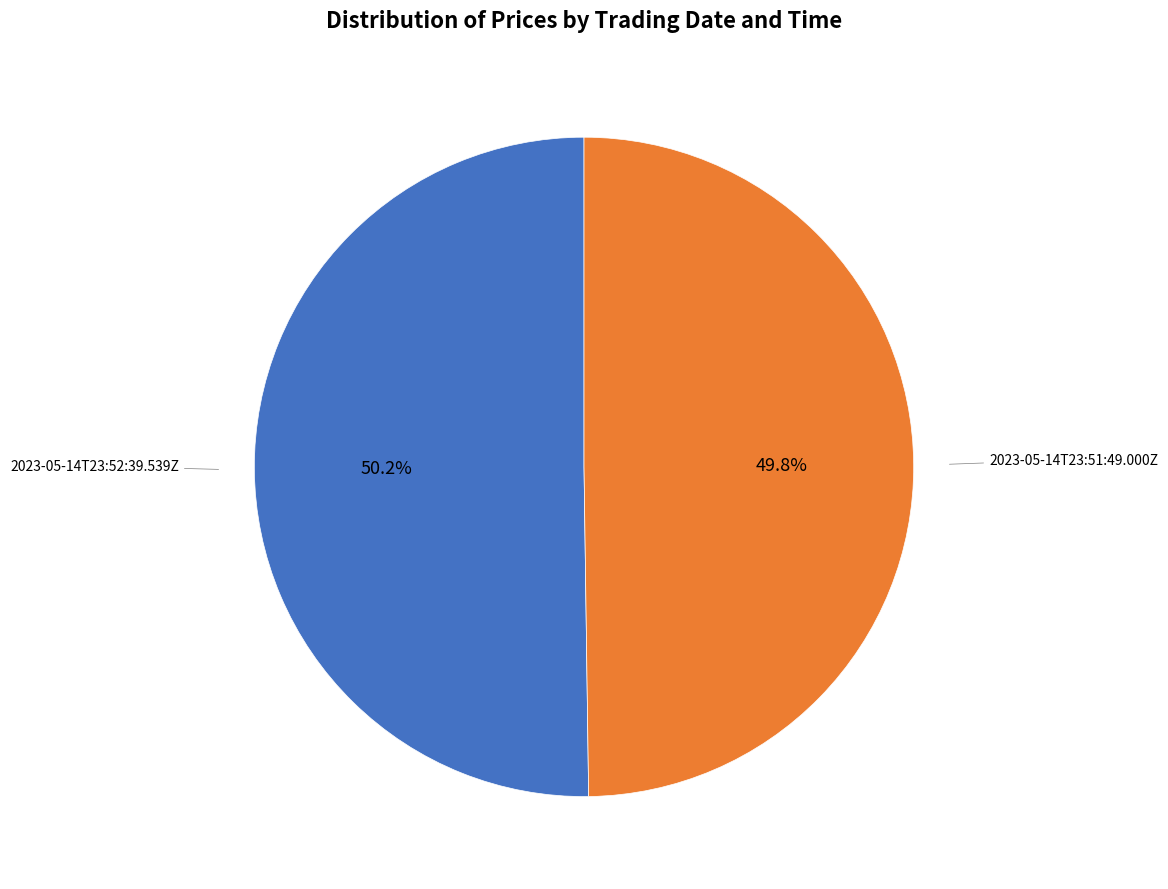

Count the number of slices in the pie.

2